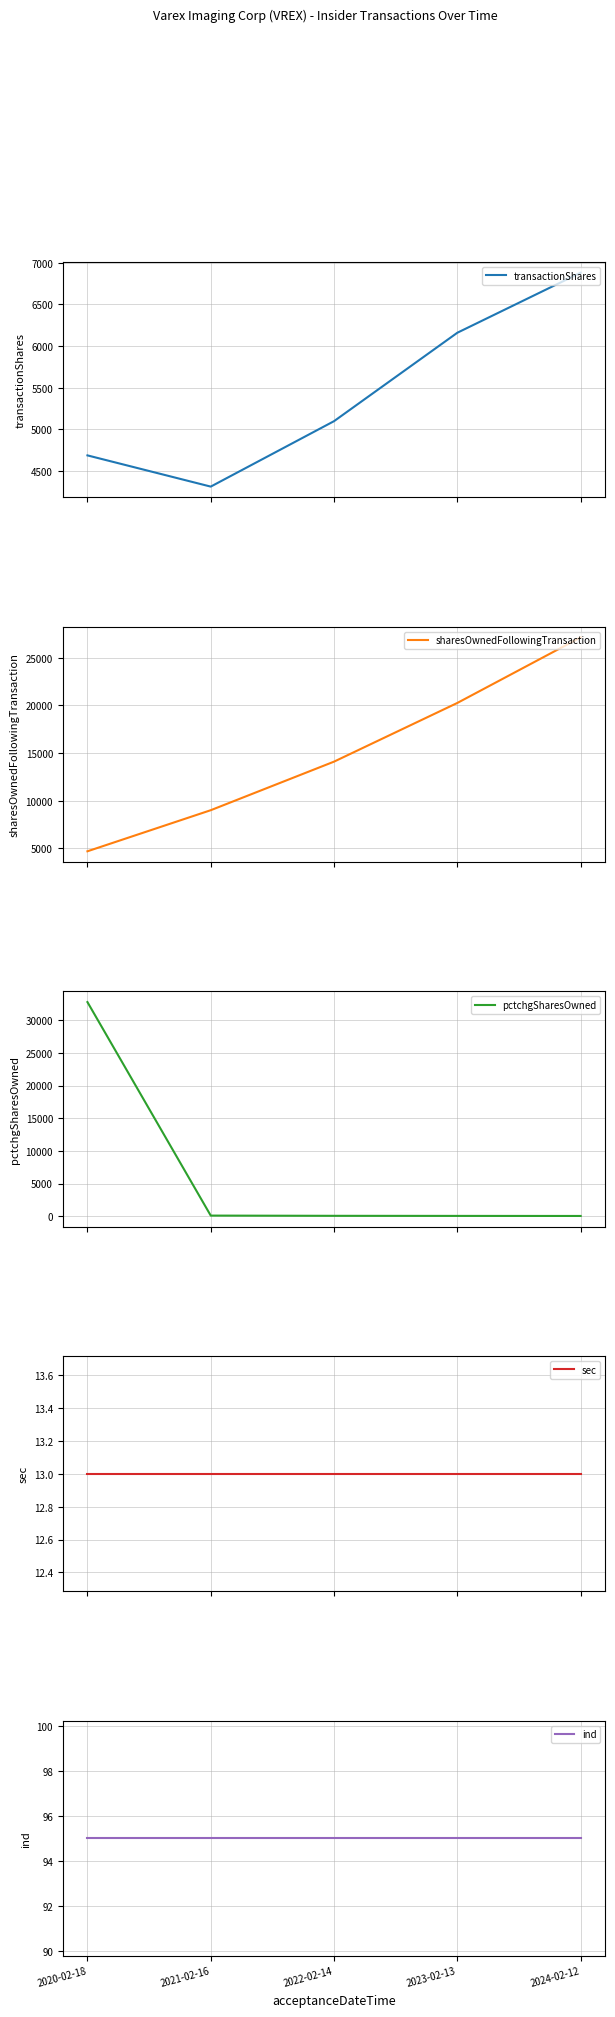

What are all the series names shown in the legend?

transactionShares, sharesOwnedFollowingTransaction, pctchgSharesOwned, sec, ind